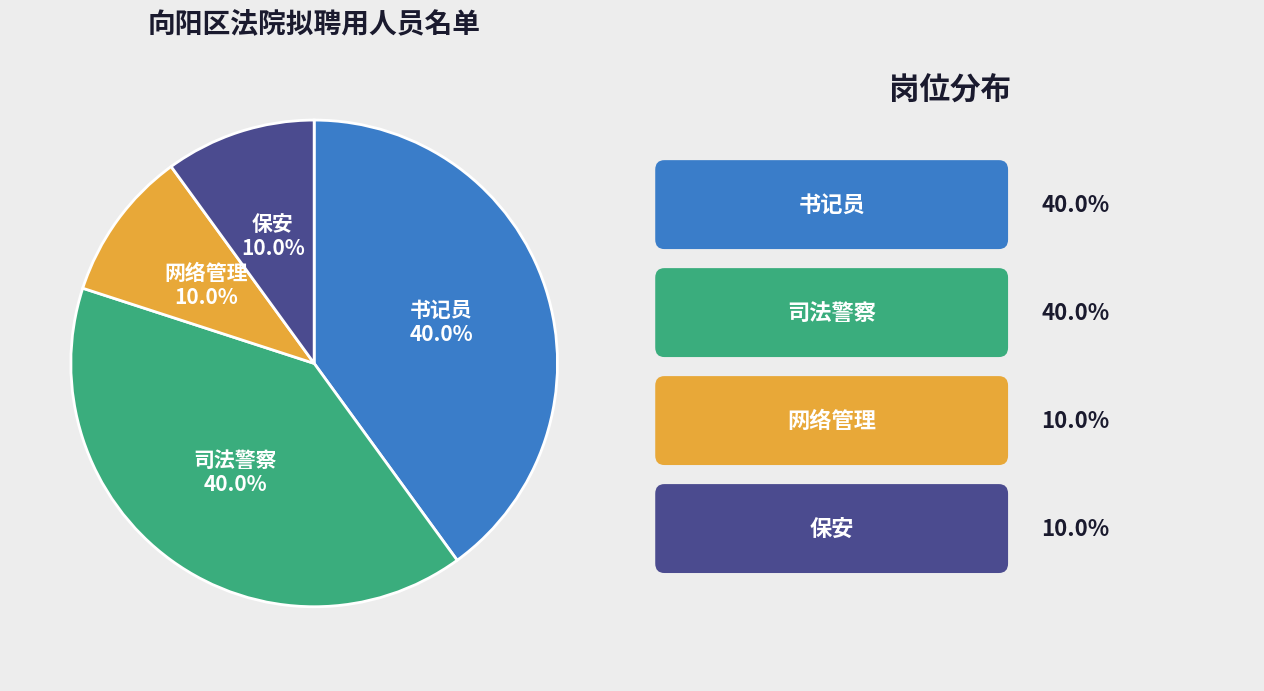

True or false: 网络管理 accounts for 10% of the total.

True